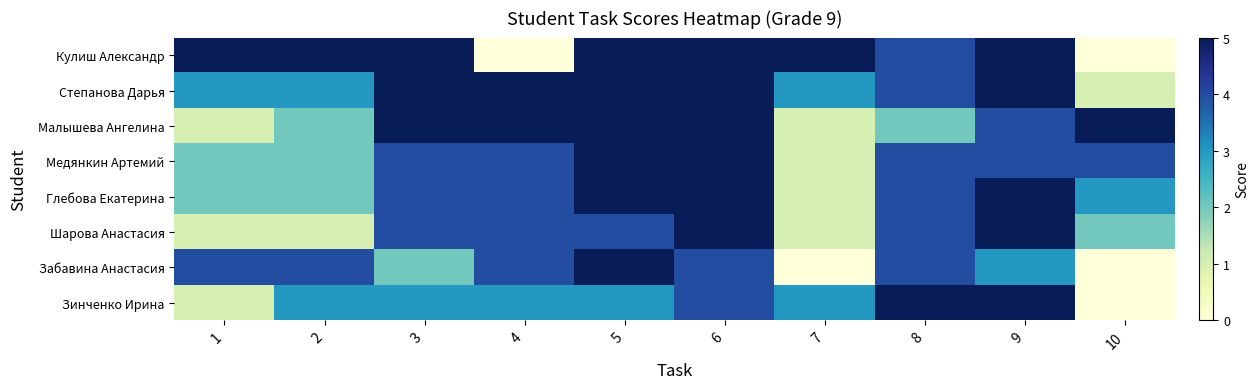

At which category does the chart reach its minimum across all series?

4